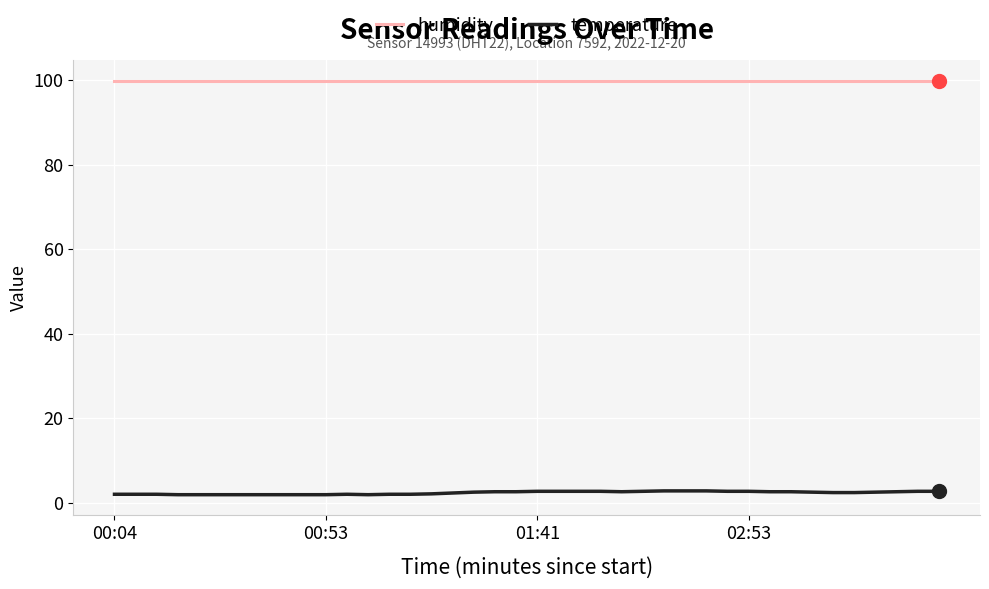

True or false: humidity and temperature cross at least once.

False